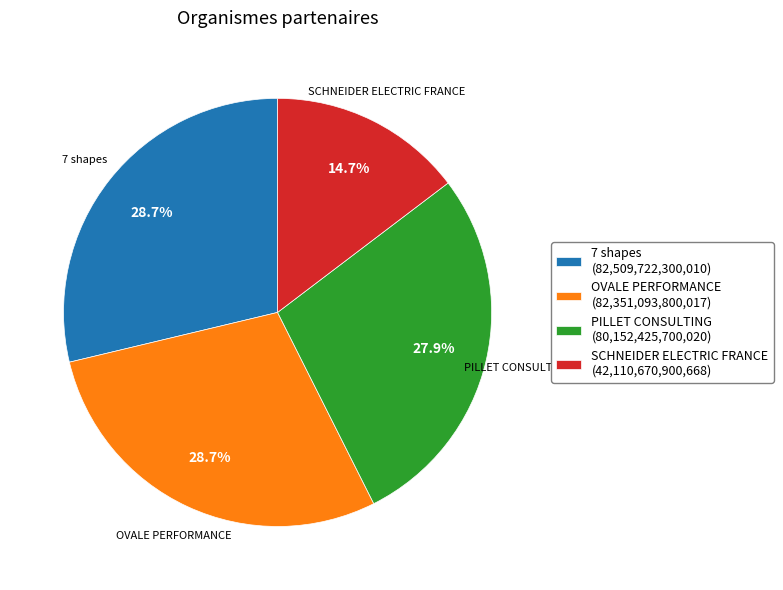

What is the smallest slice in the pie chart?

SCHNEIDER ELECTRIC FRANCE